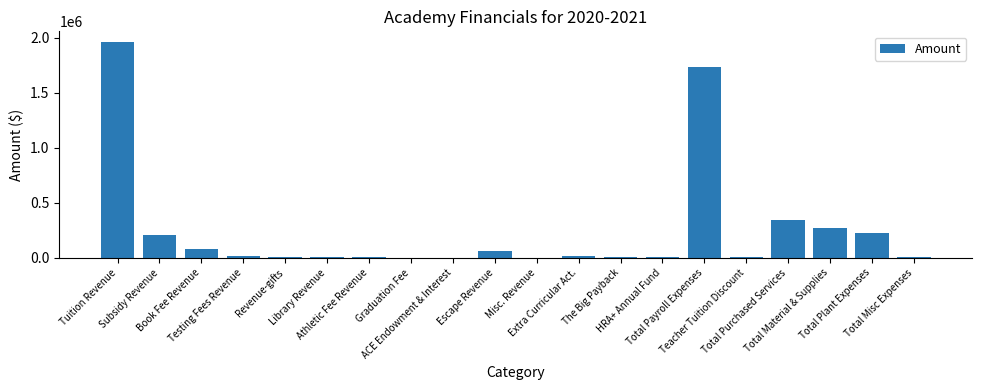

Count the number of categories in the chart.

20